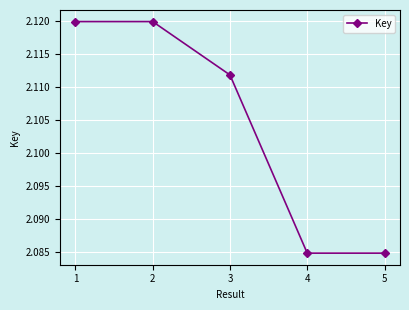

Rank the categories by value from lowest to highest.

4, 5, 3, 2, 1